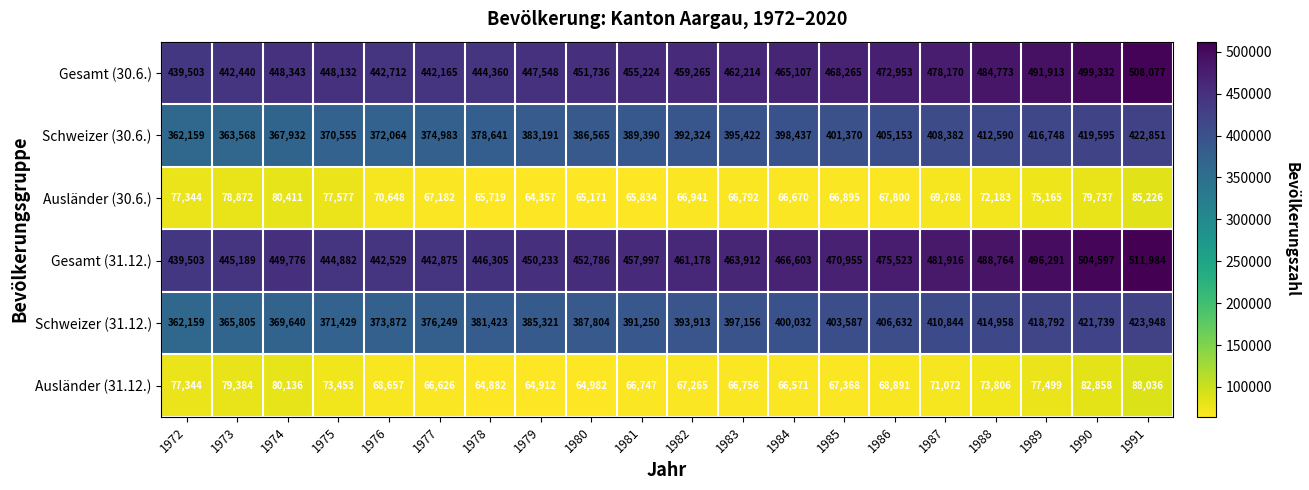

Which series changed the most between 1978 and 1985?

Gesamt (31.12.)